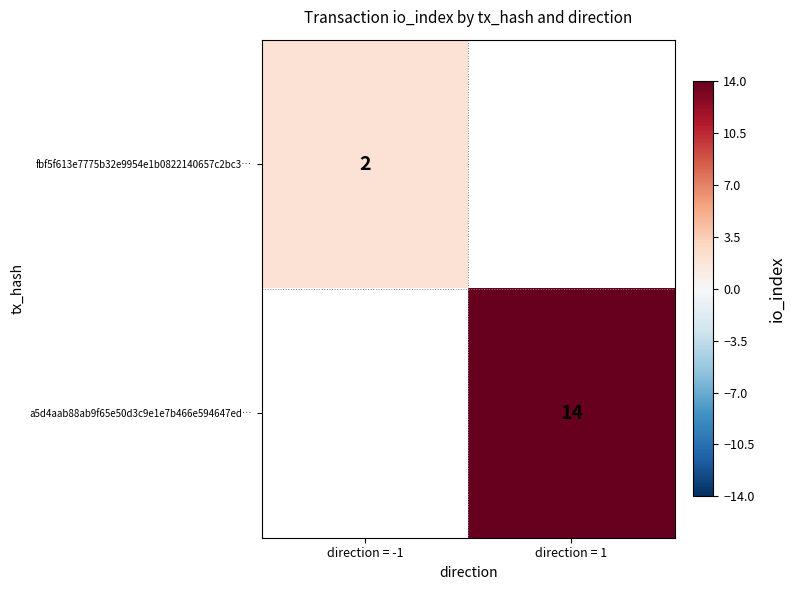

The value of a5d4aab88ab9f65e50d3c9e1e7b466e594647ed… at direction = 1 is 21.2. True or false?

False